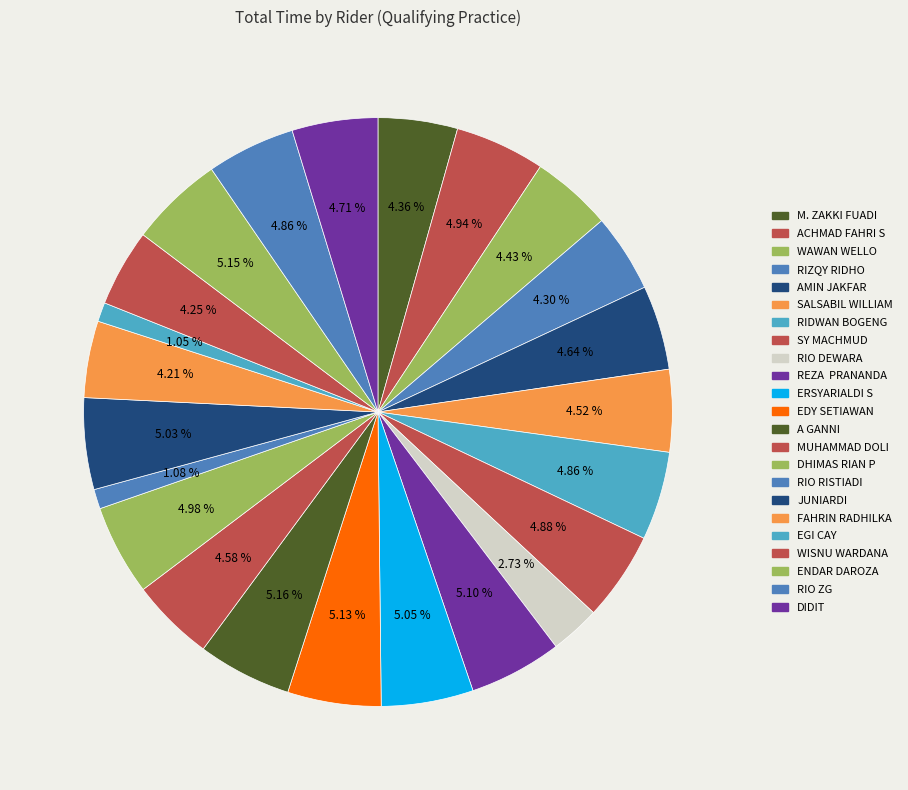

What is the change in value from EGI CAY to ENDAR DAROZA?

+298.4